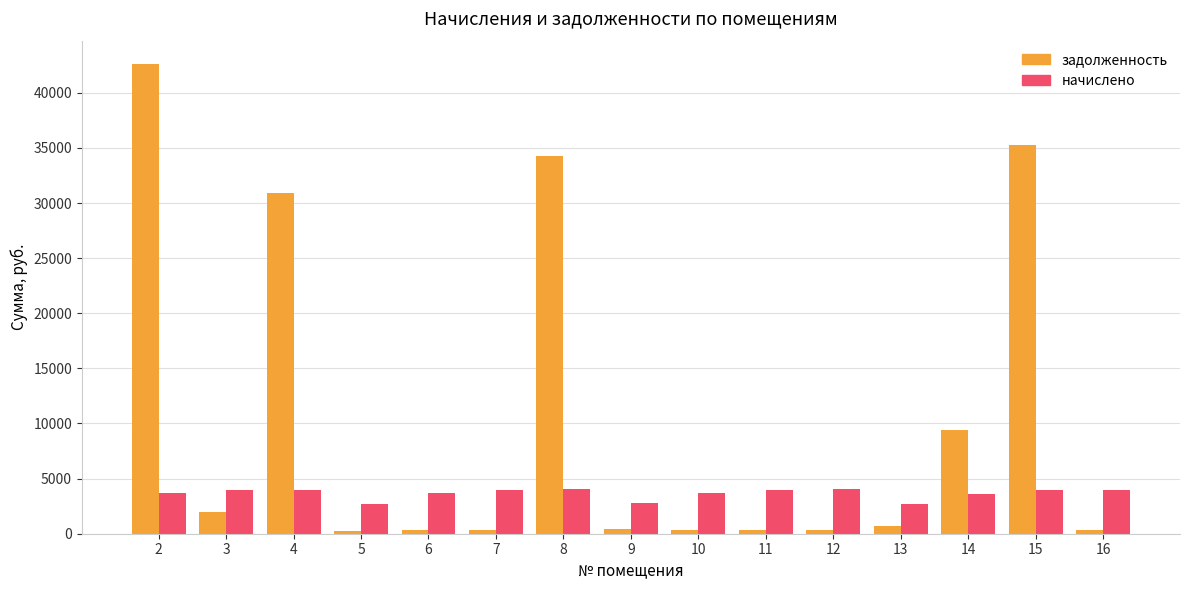

Is the value of начислено at 10 greater than the value of задолженность at 4?

No